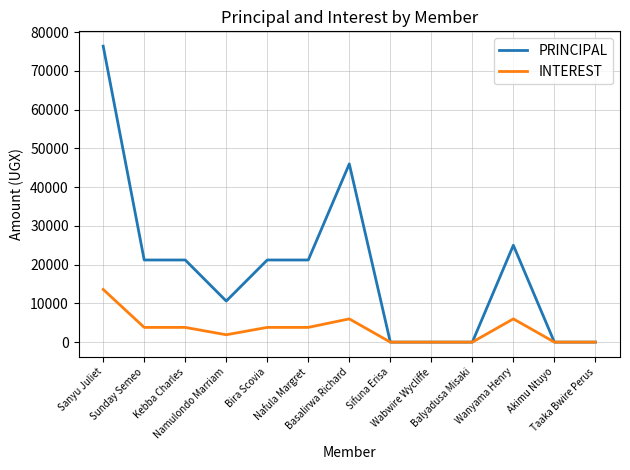

Does the chart have visible grid lines?

Yes